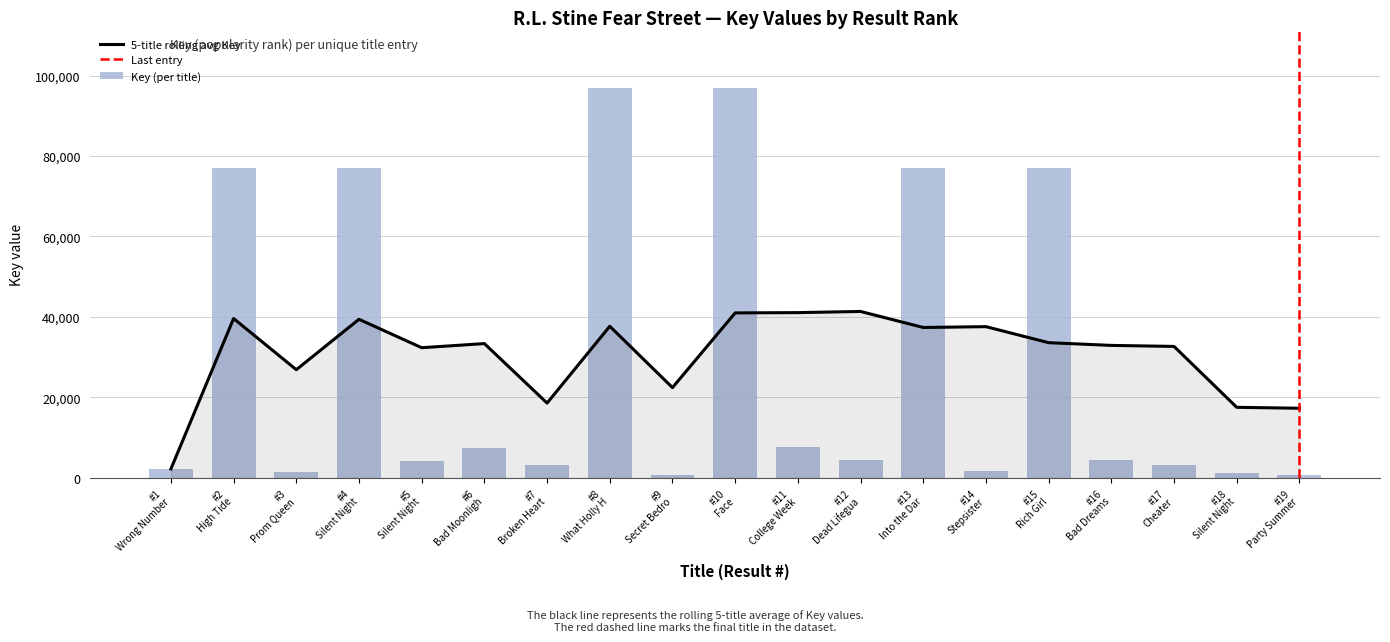

List the labels in order of value, largest first.

#10 Face, #8 What Holly H, #2 High Tide, #4 Silent Night, #13 Into the Dar, #15 Rich Girl, #11 College Week, #6 Bad Moonligh, #12 Dead Lifegua, #16 Bad Dreams, #5 Silent Night, #17 Cheater, #7 Broken Heart, #1 Wrong Number, #14 Stepsister, #3 Prom Queen, #18 Silent Night, #9 Secret Bedro, #19 Party Summer